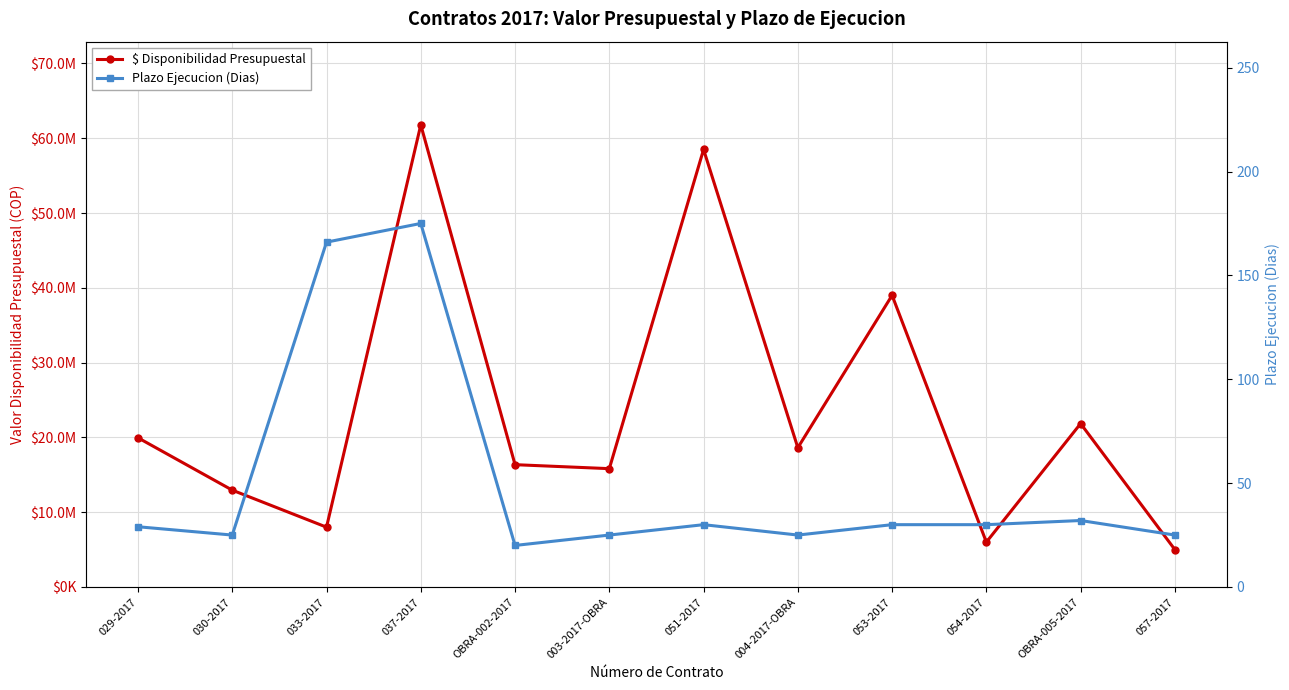

Between 057-2017 and OBRA-005-2017, which is larger?

OBRA-005-2017